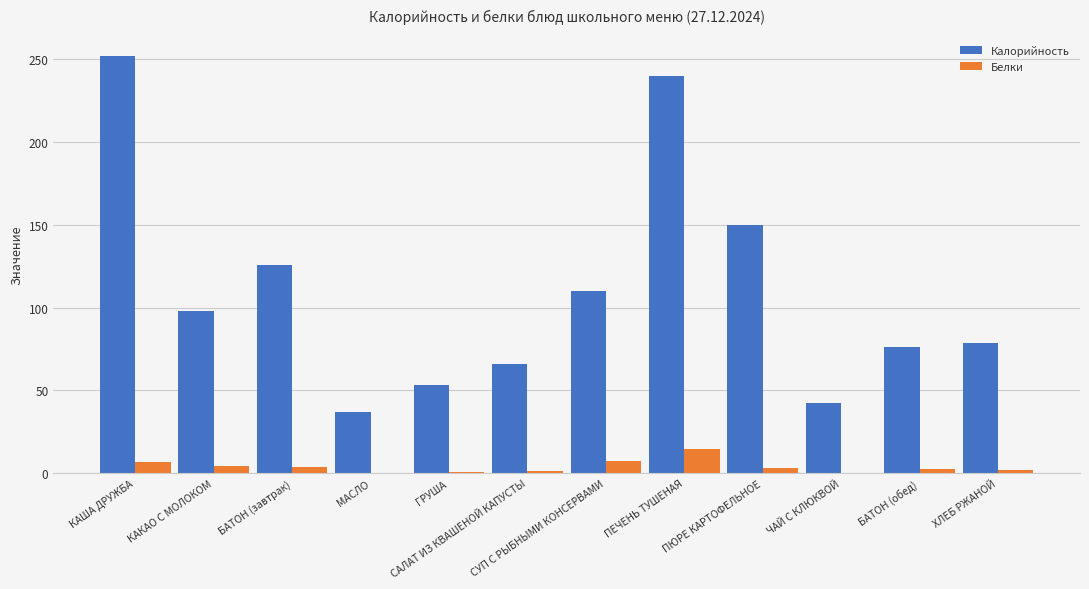

What is the total value across all series at БАТОН (завтрак)?

129.8